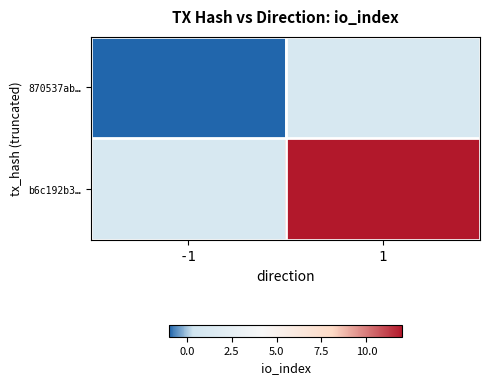

Rank the series at 1 from highest to lowest value.

b6c192b3…, 870537ab…